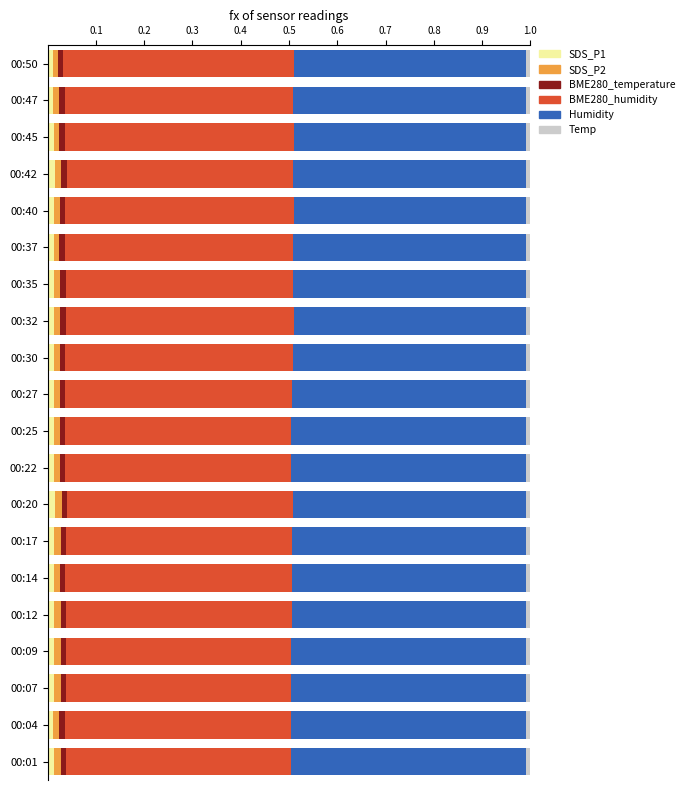

The value of SDS_P1 at 00:17 is 0.0. True or false?

True